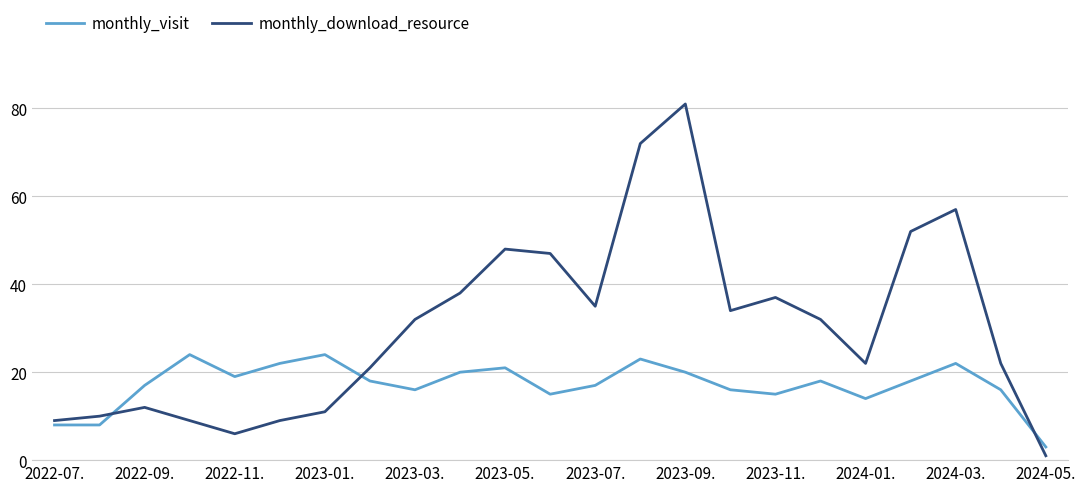

Count the number of data series in this chart.

2